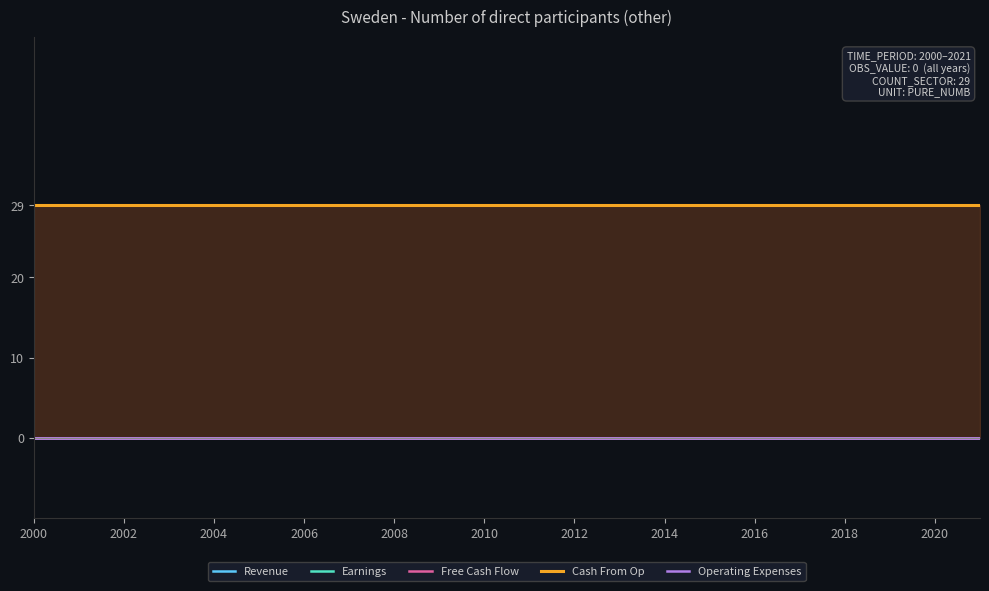

The value of Earnings at 2010 is 0. True or false?

True